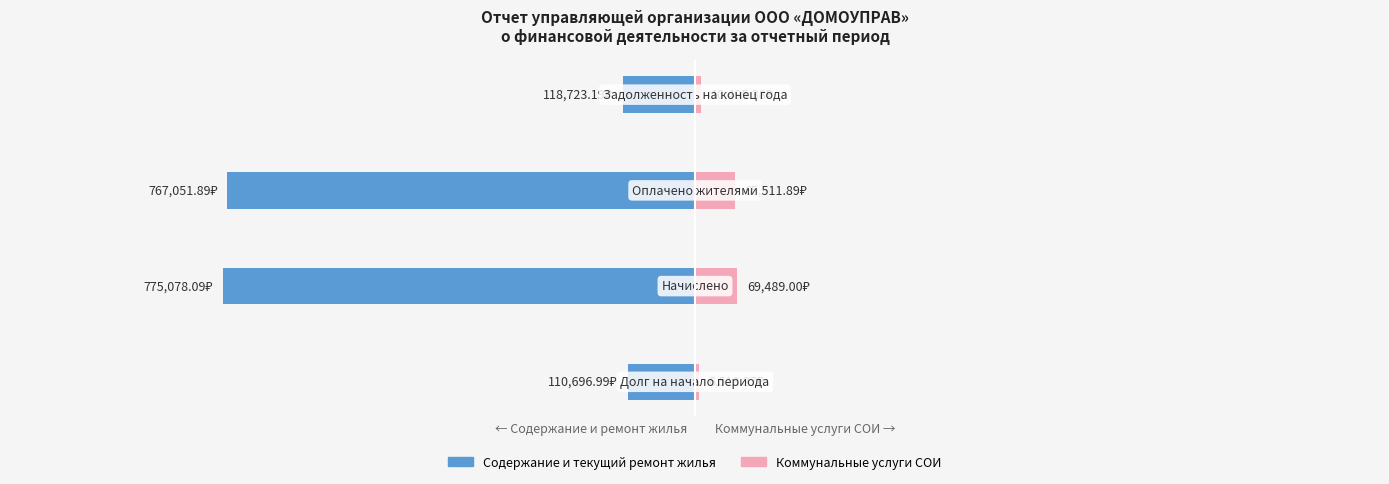

Reading left to right, extract all data points from this chart.

Содержание и текущий ремонт жилья: -110697.0	-775078.1	-767051.9	-118723.2
Коммунальные услуги СОИ: 6518.3	69489.0	65511.9	10495.4